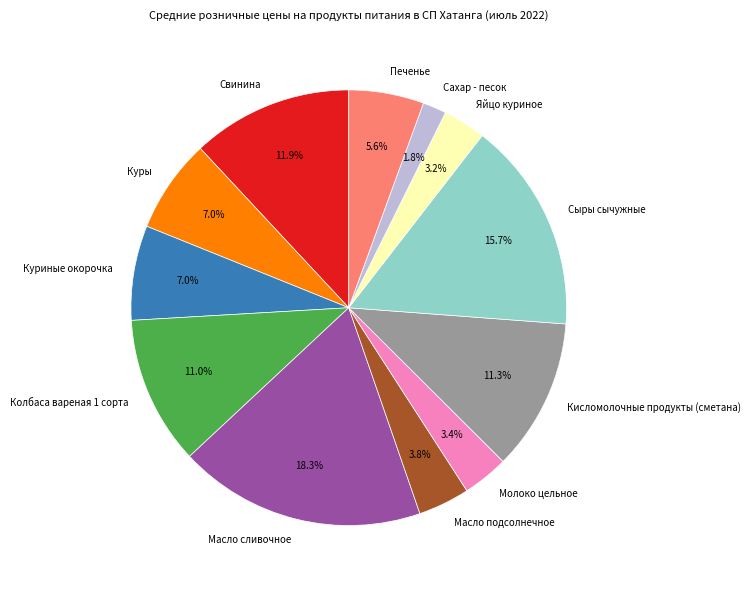

Between Яйцо куриное and Масло подсолнечное, which is larger?

Масло подсолнечное